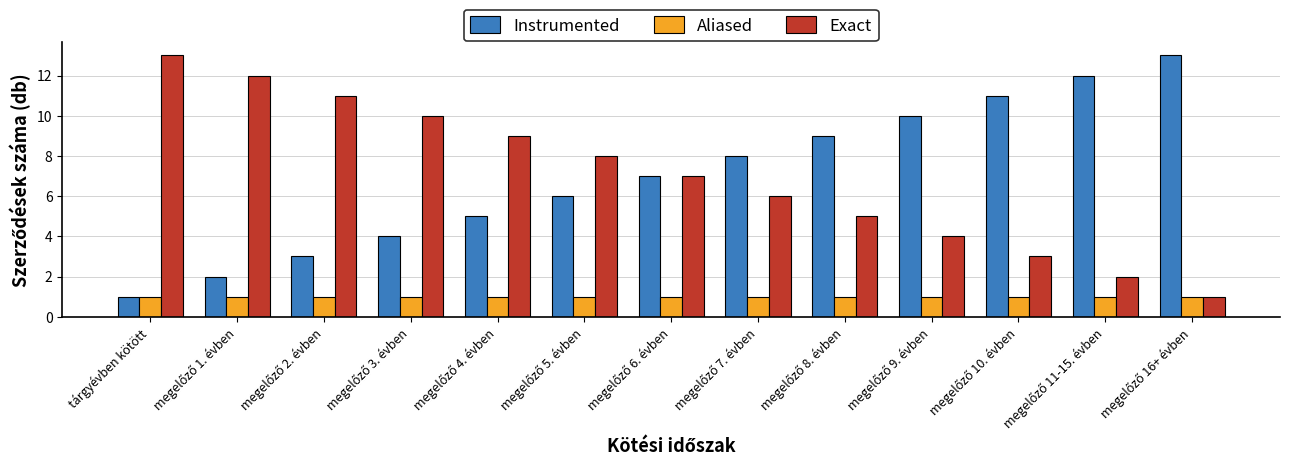

What is the maximum value for Exact?

13